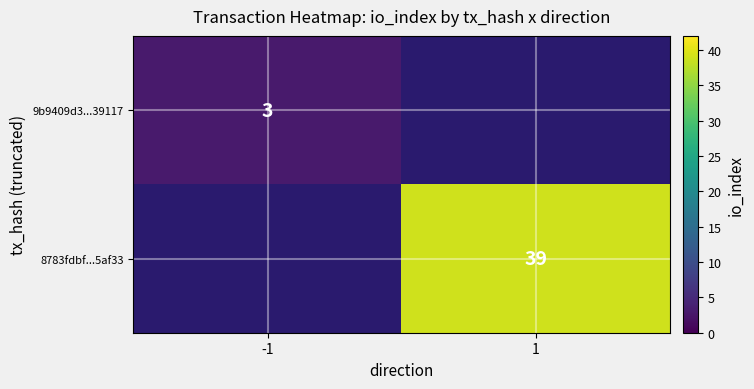

Is the value of 8783fdbf...5af33 at 1 greater than the value of 9b9409d3...39117 at -1?

Yes